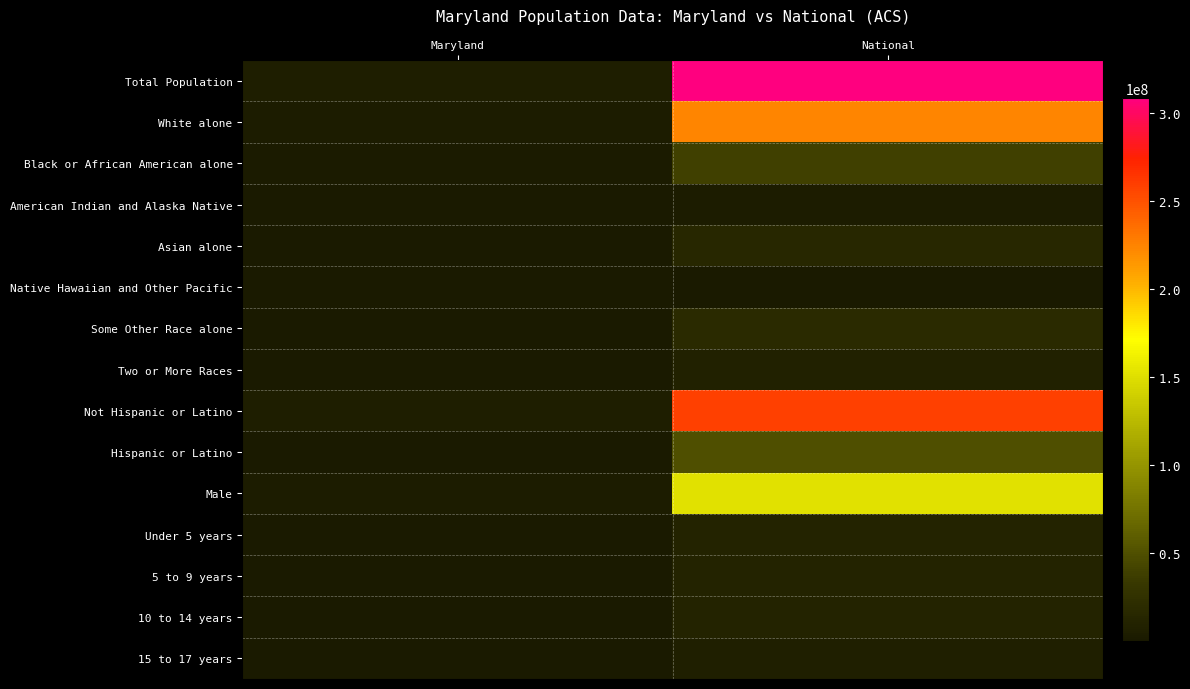

Which category has the highest value across all series?

National